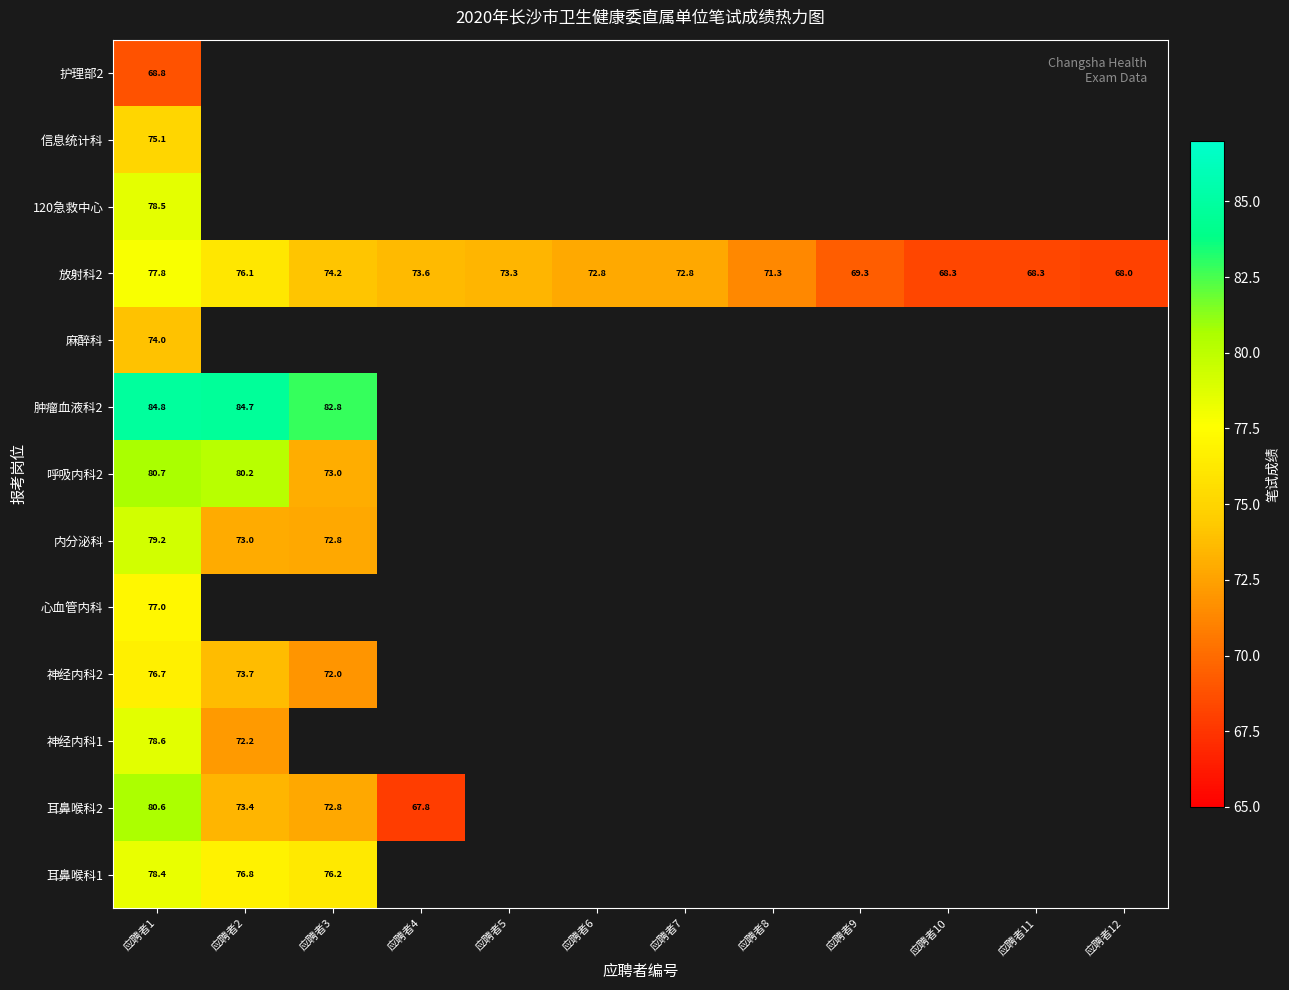

At how many categories does at least one series exceed 81?

3